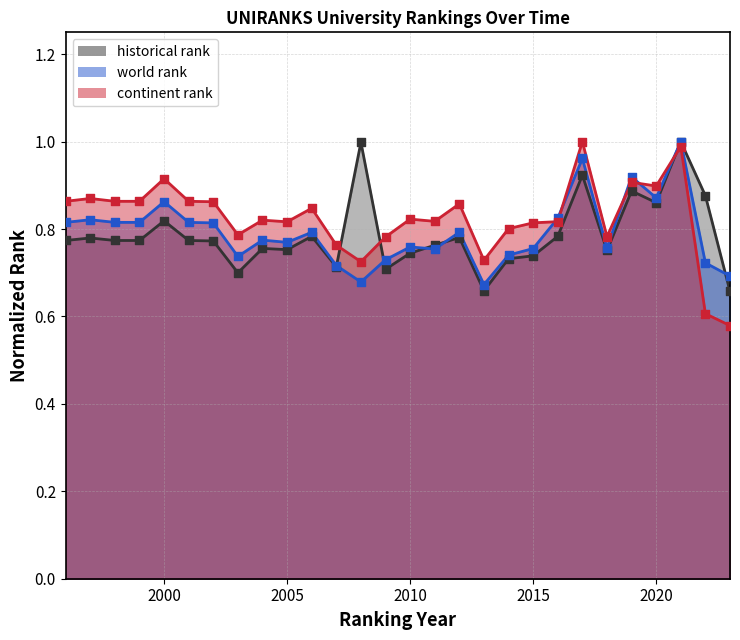

Which series reaches the maximum Y coordinate?

world rank